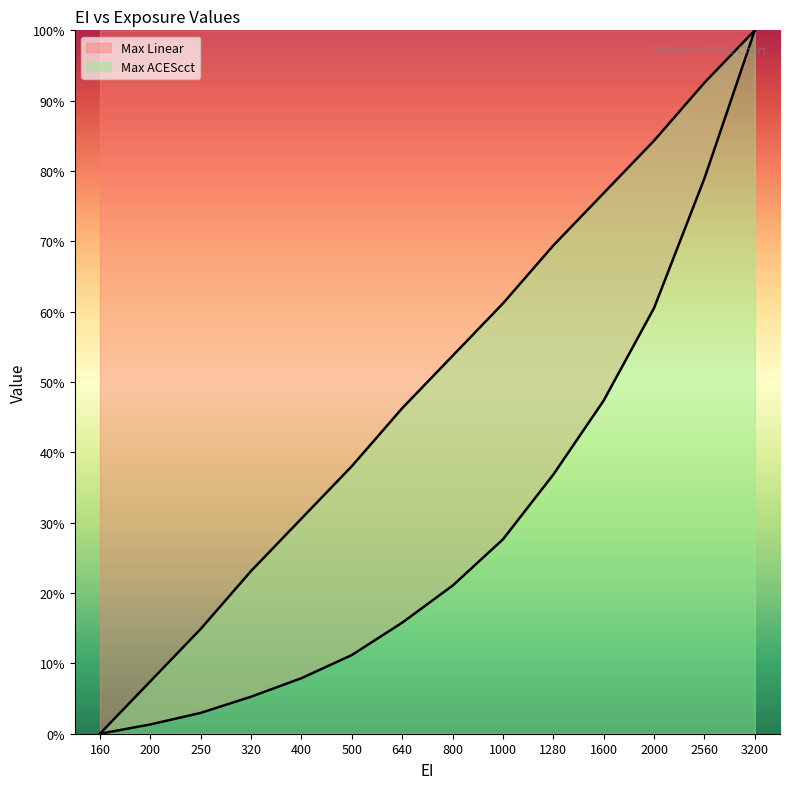

True or false: Max ACEScct has more than 0 interior local peaks.

False